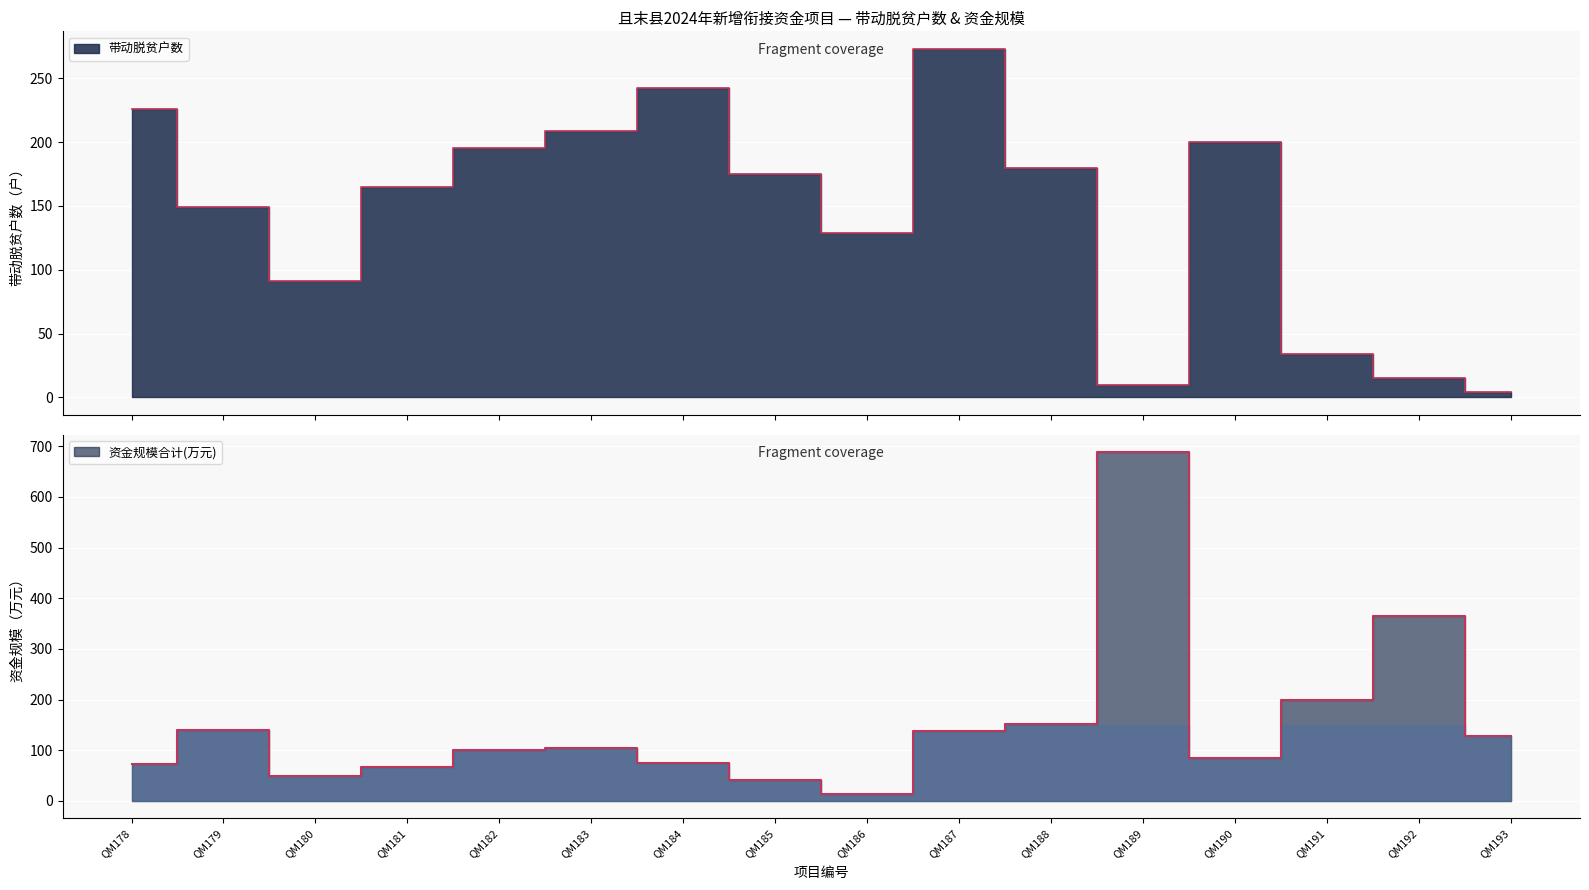

Which category has the highest value in the 资金规模合计 series?

QM189